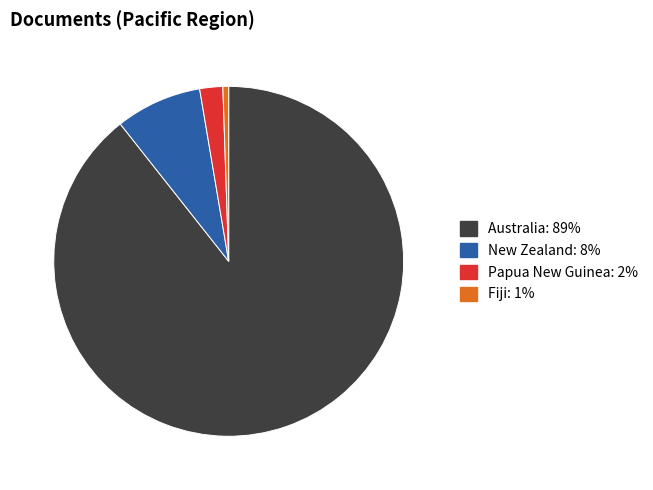

The New Zealand slice represents 8% of the pie. True or false?

True